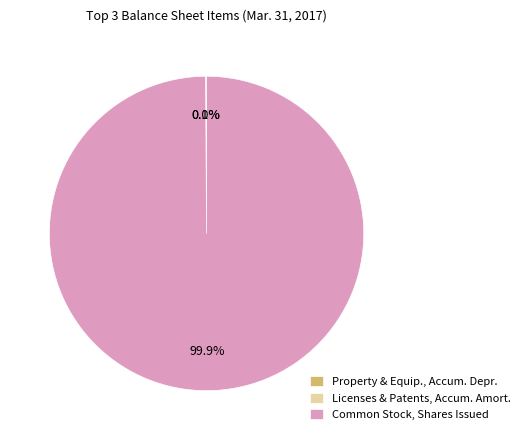

Is there a majority slice in this chart?

Yes